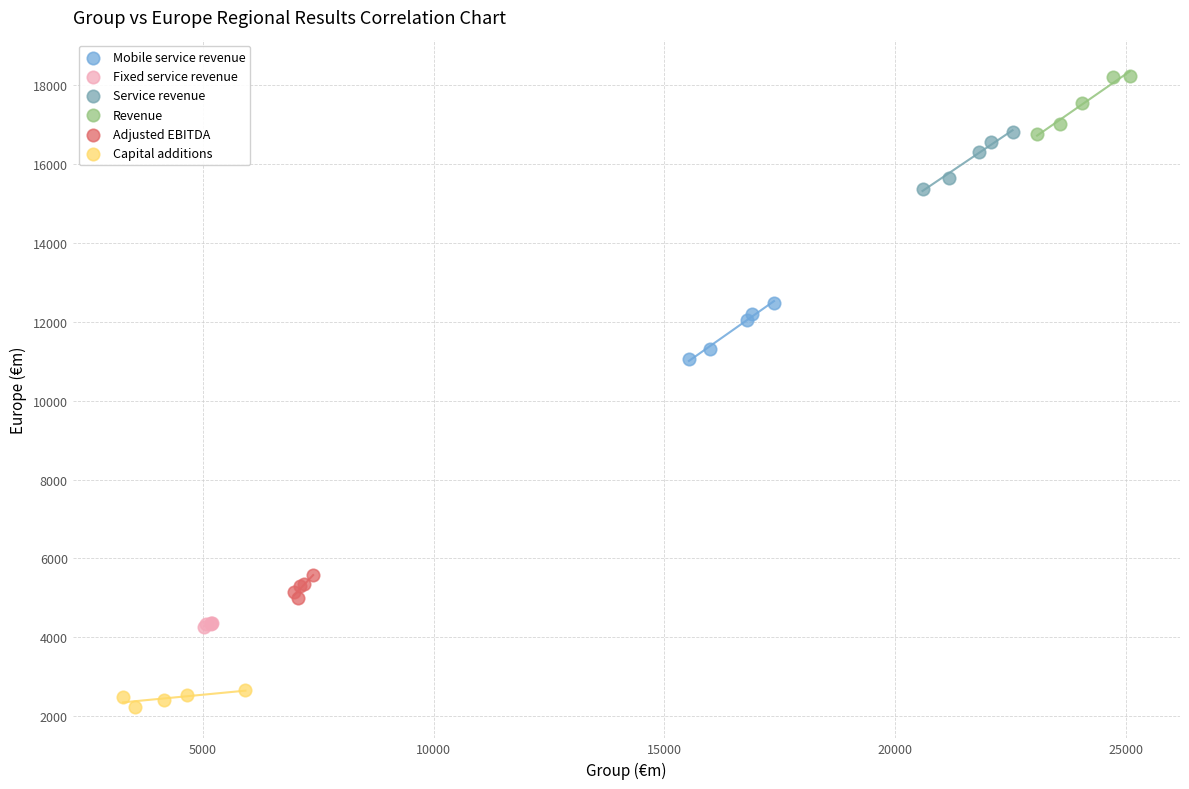

What are all the series names shown in the legend?

Mobile service revenue, Fixed service revenue, Service revenue, Revenue, Adjusted EBITDA, Capital additions